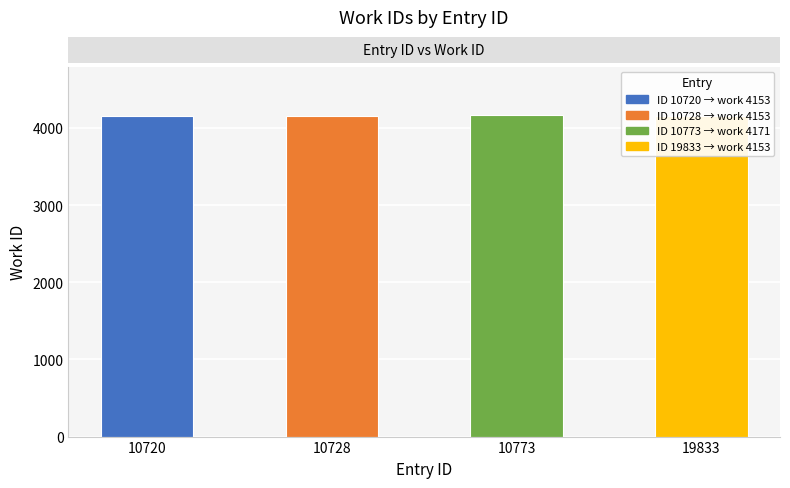

Rank the categories by value from highest to lowest.

10773, 10720, 10728, 19833